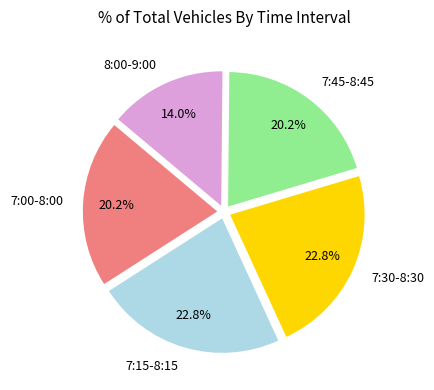

Count the number of slices in the pie.

5